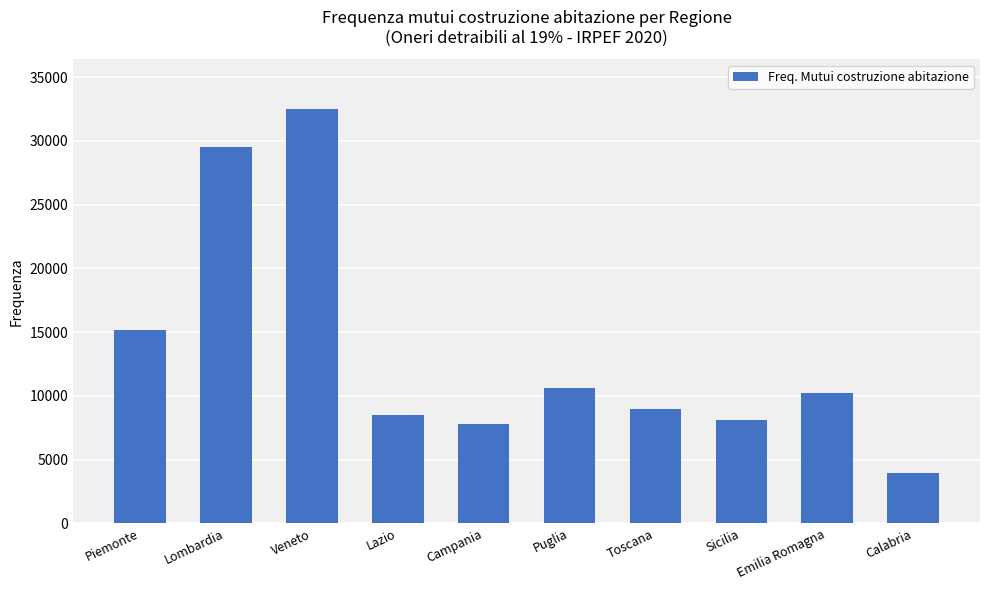

What is the sum of the values at Emilia Romagna and Sicilia?

18382